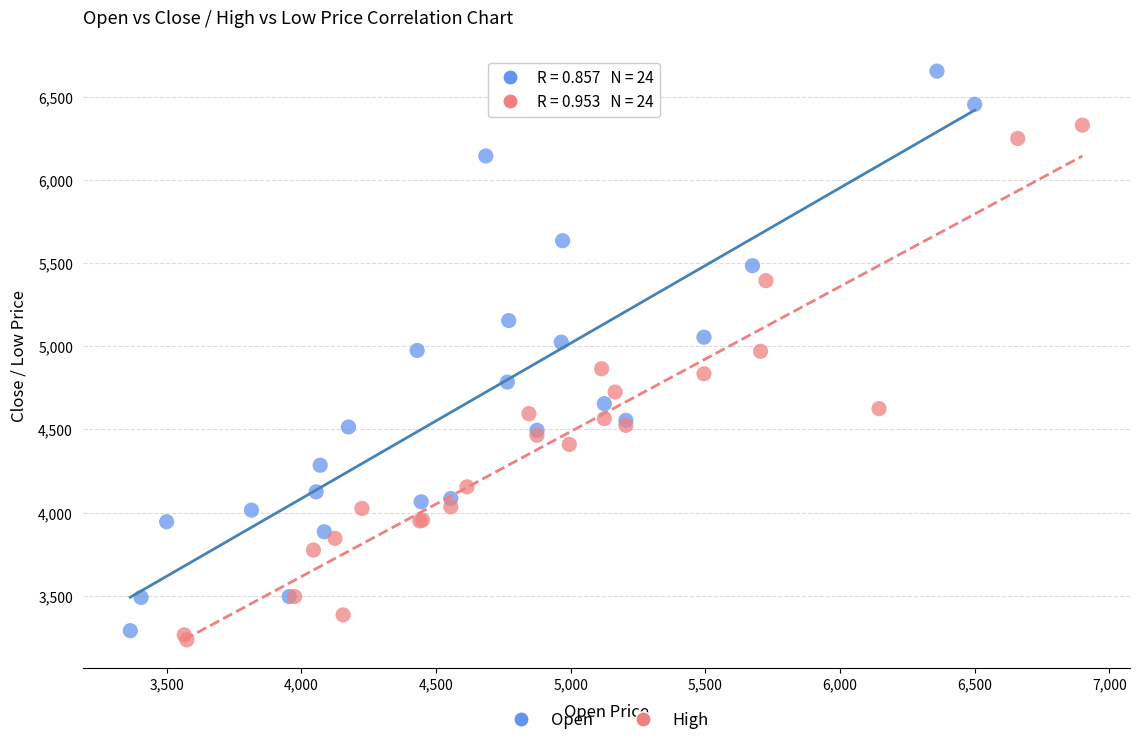

Which series has the widest spread of Y values?

Open